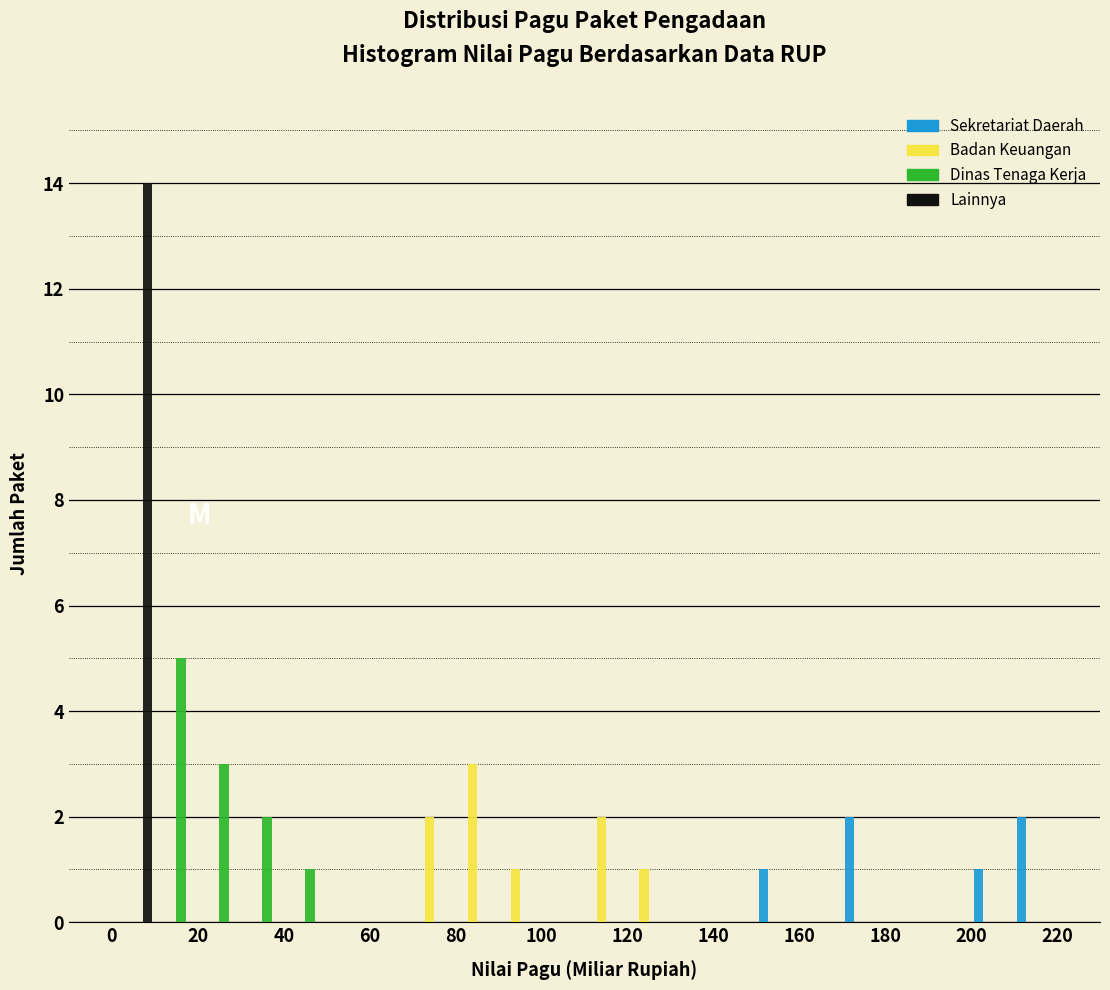

Reading left to right, transcribe this chart: for each range on the x-axis, give the height of each series' bar. The values are not printed on the chart, so give them approximately, as read against the axis.

0 to 10: Sekretariat Daerah=0	Badan Keuangan=0	Dinas Tenaga Kerja=0	Lainnya=14
10 to 20: Sekretariat Daerah=0	Badan Keuangan=0	Dinas Tenaga Kerja=5	Lainnya=0
20 to 30: Sekretariat Daerah=0	Badan Keuangan=0	Dinas Tenaga Kerja=3	Lainnya=0
30 to 40: Sekretariat Daerah=0	Badan Keuangan=0	Dinas Tenaga Kerja=2	Lainnya=0
40 to 50: Sekretariat Daerah=0	Badan Keuangan=0	Dinas Tenaga Kerja=1	Lainnya=0
50 to 60: Sekretariat Daerah=0	Badan Keuangan=0	Dinas Tenaga Kerja=0	Lainnya=0
60 to 70: Sekretariat Daerah=0	Badan Keuangan=0	Dinas Tenaga Kerja=0	Lainnya=0
70 to 80: Sekretariat Daerah=0	Badan Keuangan=2	Dinas Tenaga Kerja=0	Lainnya=0
80 to 90: Sekretariat Daerah=0	Badan Keuangan=3	Dinas Tenaga Kerja=0	Lainnya=0
90 to 100: Sekretariat Daerah=0	Badan Keuangan=1	Dinas Tenaga Kerja=0	Lainnya=0
100 to 110: Sekretariat Daerah=0	Badan Keuangan=0	Dinas Tenaga Kerja=0	Lainnya=0
110 to 120: Sekretariat Daerah=0	Badan Keuangan=2	Dinas Tenaga Kerja=0	Lainnya=0
120 to 130: Sekretariat Daerah=0	Badan Keuangan=1	Dinas Tenaga Kerja=0	Lainnya=0
130 to 140: Sekretariat Daerah=0	Badan Keuangan=0	Dinas Tenaga Kerja=0	Lainnya=0
140 to 150: Sekretariat Daerah=0	Badan Keuangan=0	Dinas Tenaga Kerja=0	Lainnya=0
150 to 160: Sekretariat Daerah=1	Badan Keuangan=0	Dinas Tenaga Kerja=0	Lainnya=0
160 to 170: Sekretariat Daerah=0	Badan Keuangan=0	Dinas Tenaga Kerja=0	Lainnya=0
170 to 180: Sekretariat Daerah=2	Badan Keuangan=0	Dinas Tenaga Kerja=0	Lainnya=0
180 to 190: Sekretariat Daerah=0	Badan Keuangan=0	Dinas Tenaga Kerja=0	Lainnya=0
190 to 200: Sekretariat Daerah=0	Badan Keuangan=0	Dinas Tenaga Kerja=0	Lainnya=0
200 to 210: Sekretariat Daerah=1	Badan Keuangan=0	Dinas Tenaga Kerja=0	Lainnya=0
210 to 220: Sekretariat Daerah=2	Badan Keuangan=0	Dinas Tenaga Kerja=0	Lainnya=0